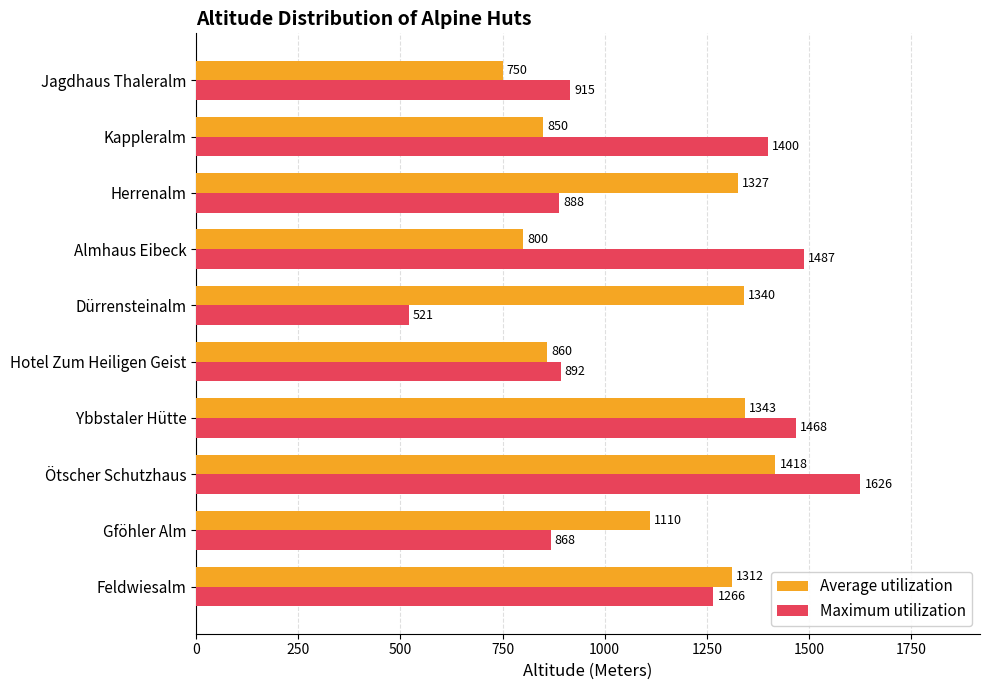

What is the difference between the maximum and minimum values in the Maximum utilization series?

1105